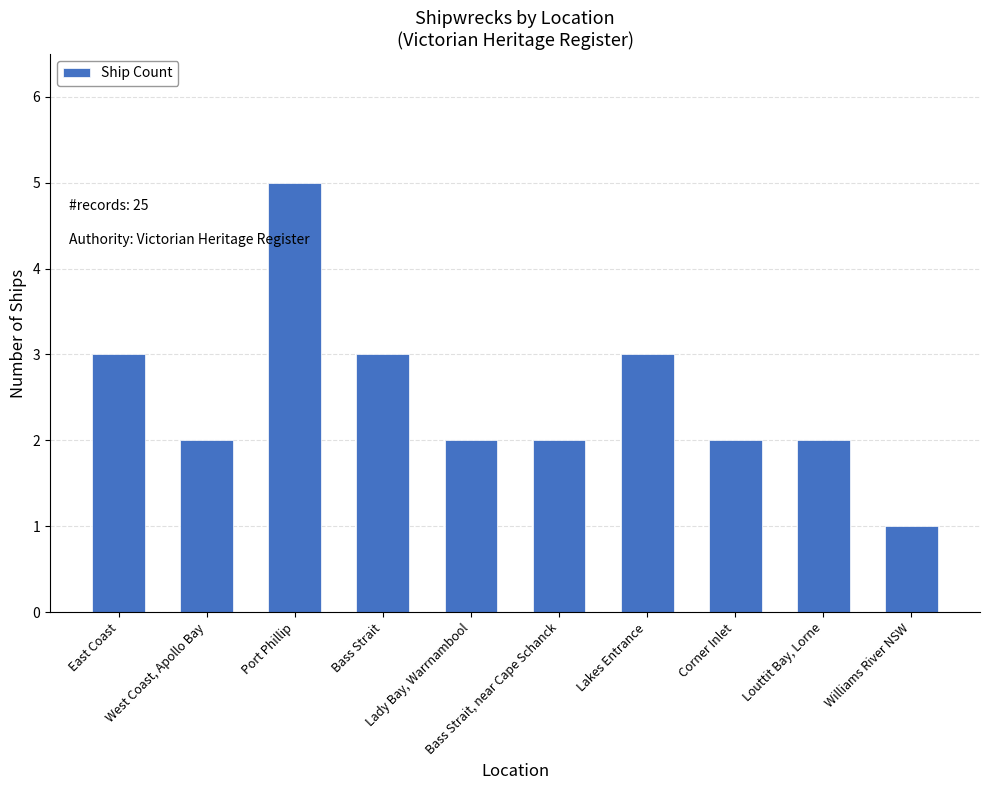

Which category has the highest value across all series?

Port Phillip